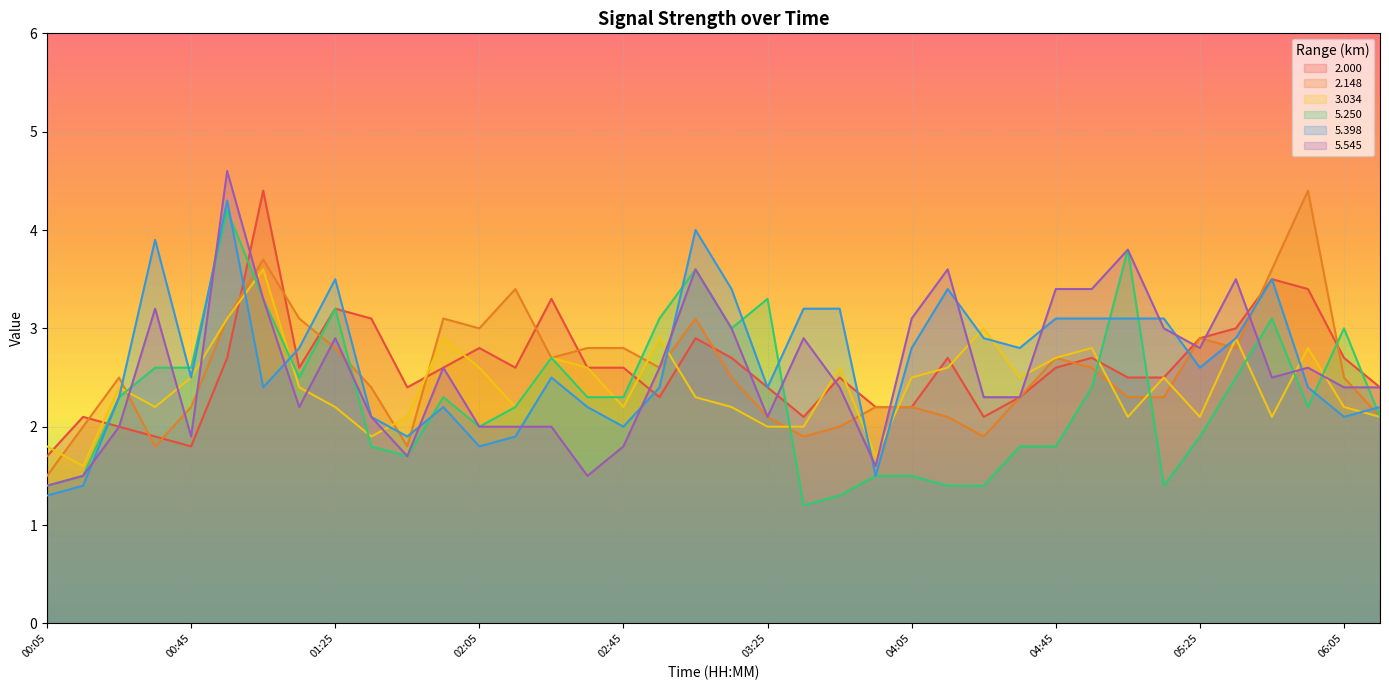

What is the sum of the 5.250 values at 03:35 and 05:35?

3.7